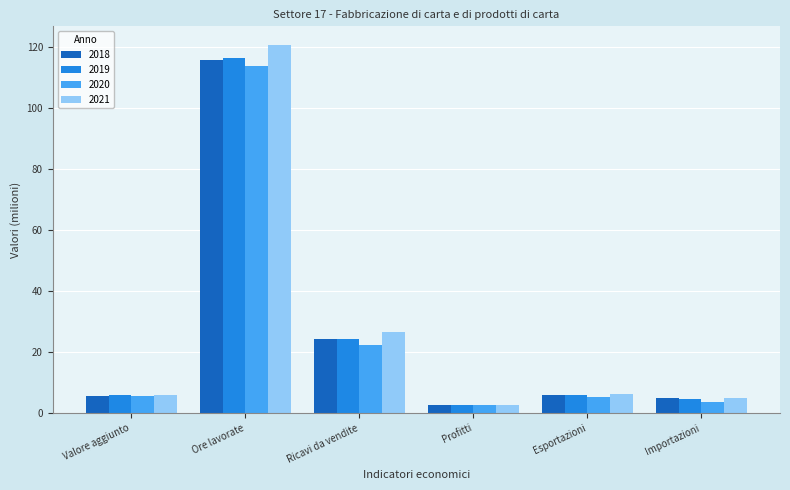

What is the difference between the second highest and minimum values in the 2019 series?

21.6